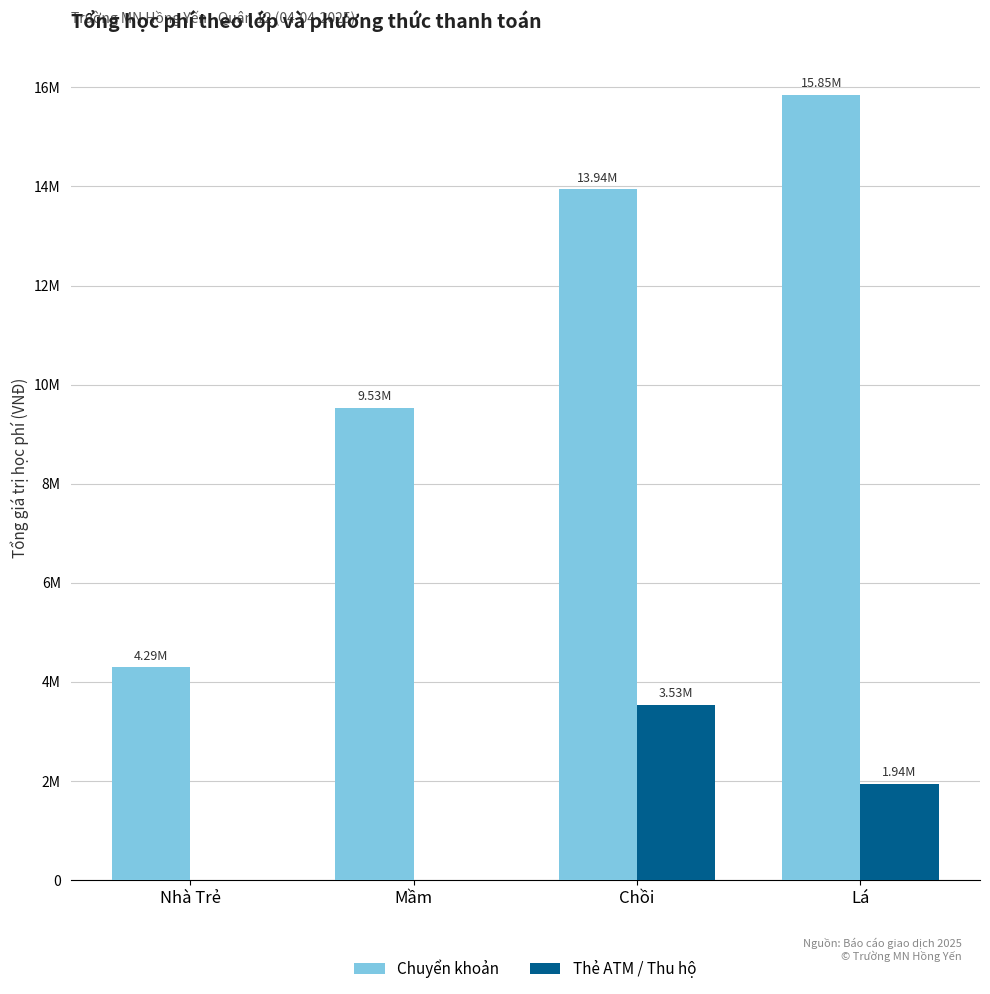

True or false: Chuyển khoản has a value of 3775526 at Lá.

False